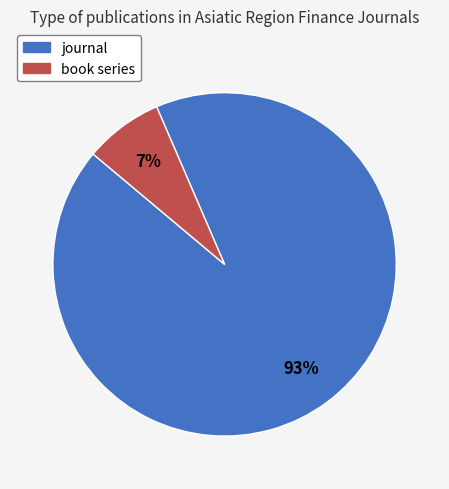

Is there a majority slice in this chart?

Yes